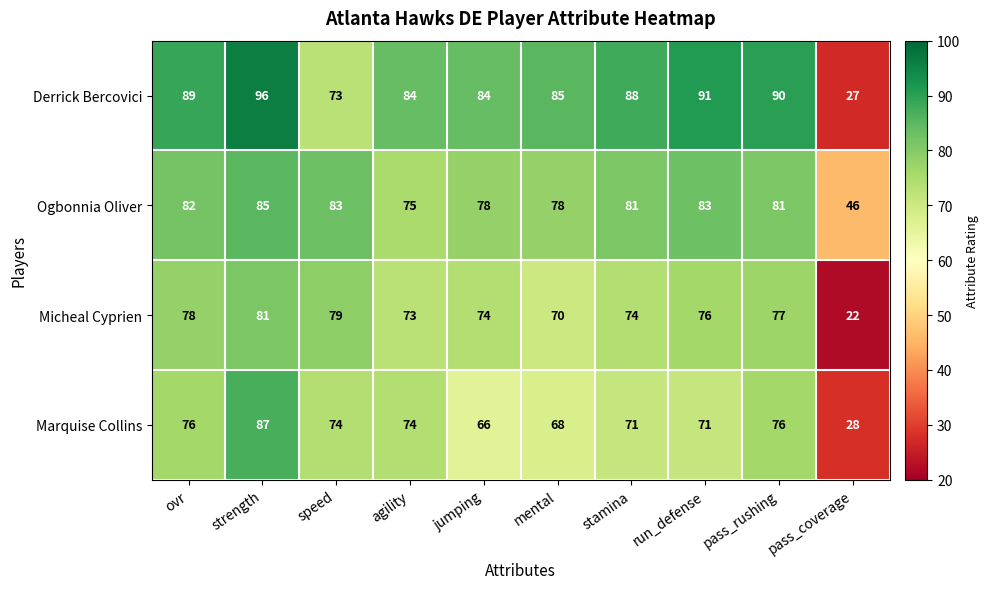

Rank the series at mental from highest to lowest value.

Derrick Bercovici, Ogbonnia Oliver, Micheal Cyprien, Marquise Collins